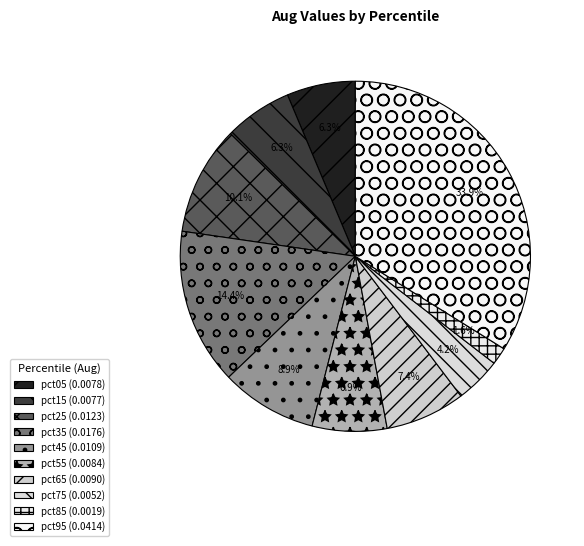

How many slices are in this pie chart?

10